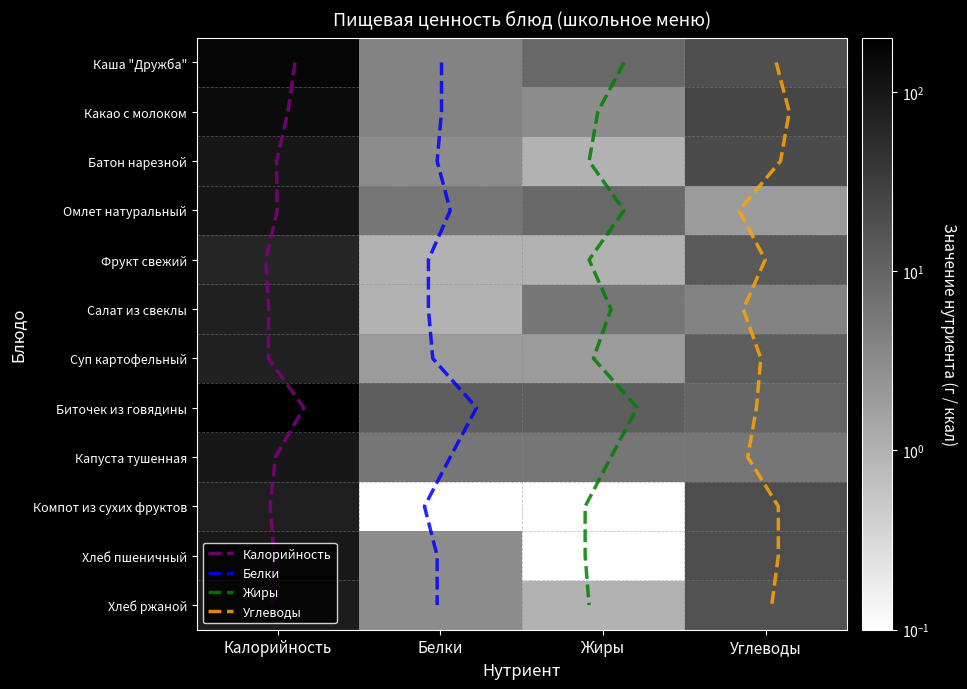

Is it true that Фрукт свежий equals 1.7 at Белки?

False